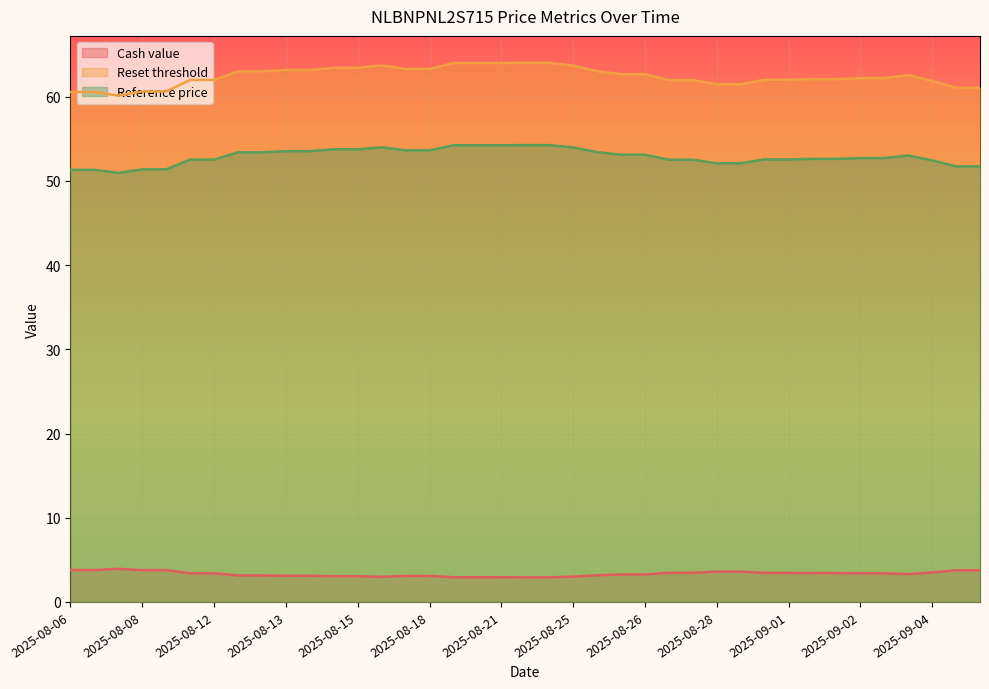

What is the difference between the second highest and minimum values in the Reset threshold series?

3.9